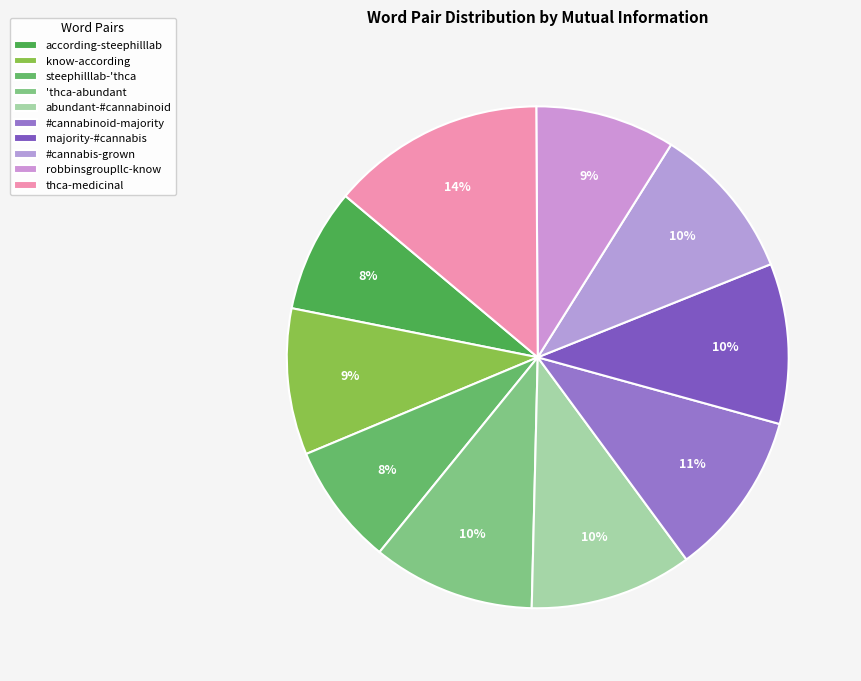

How many slices are in this pie chart?

10